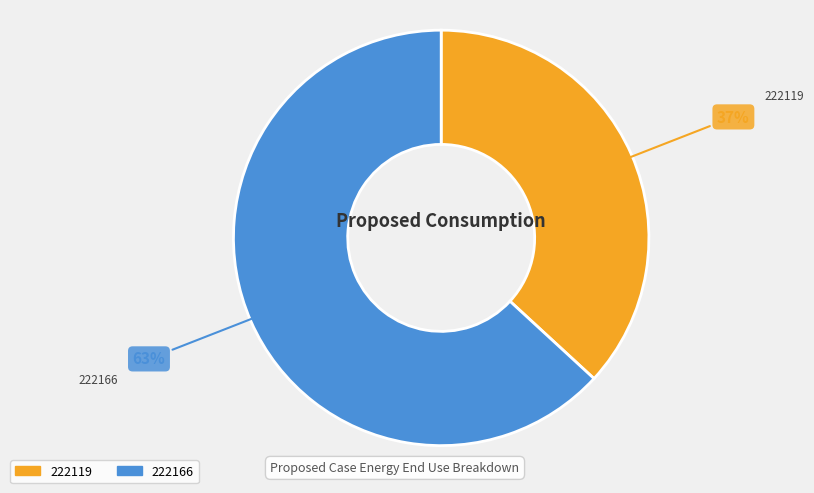

To the nearest percent, what portion does 222119 represent?

37%